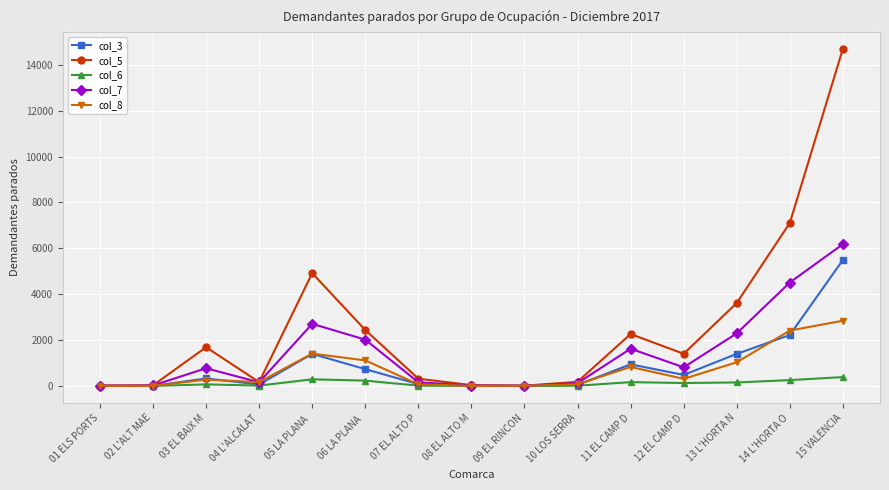

What is the label of the 8th point from the right?

08 EL ALTO M